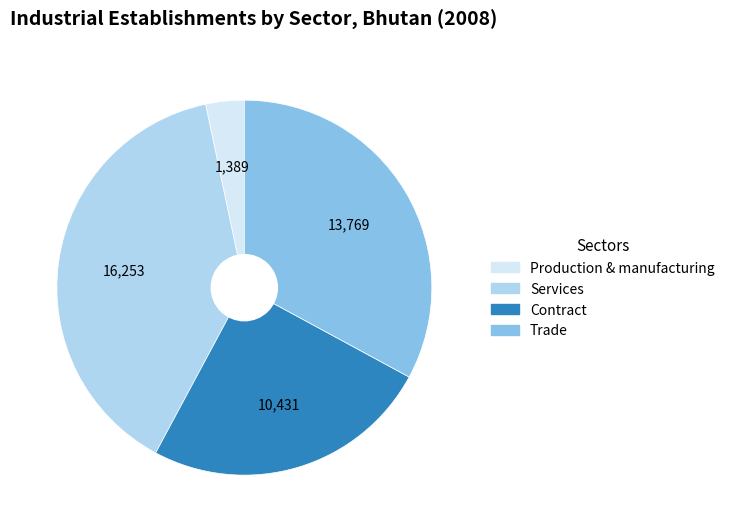

Combined, do Production & manufacturing and Trade account for over 50%?

No